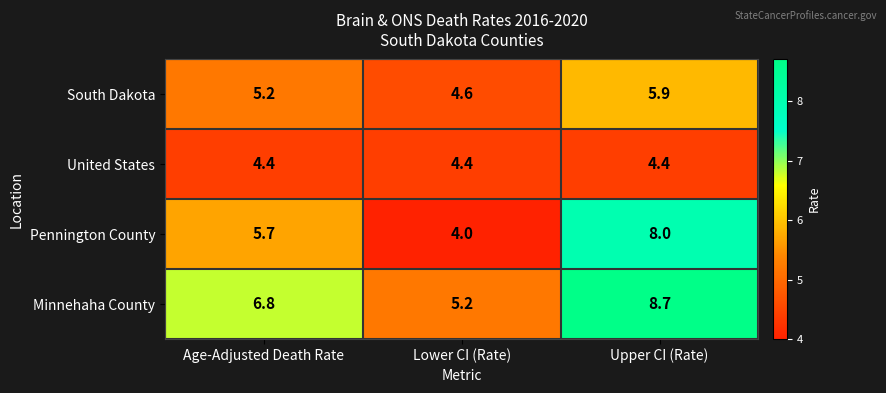

At Age-Adjusted Death Rate, list the series in order from largest to smallest.

Minnehaha County, Pennington County, South Dakota, United States